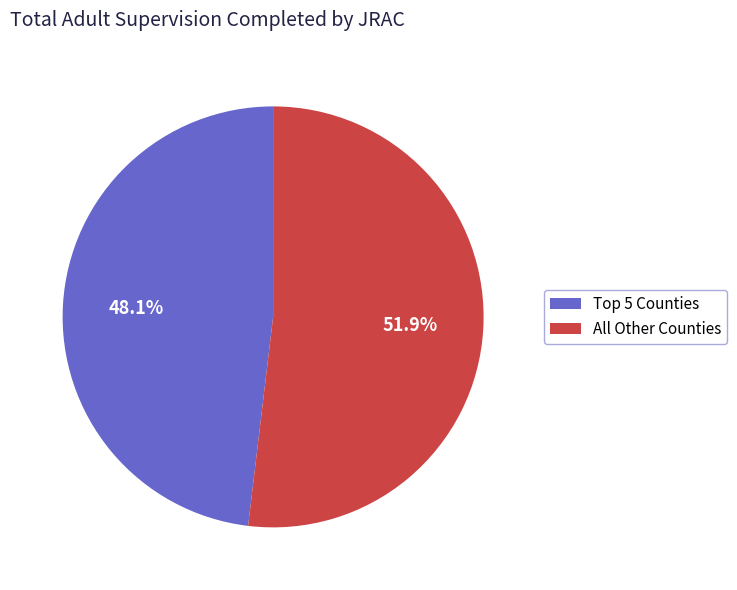

Rank the categories by value from highest to lowest.

All Other Counties, Top 5 Counties